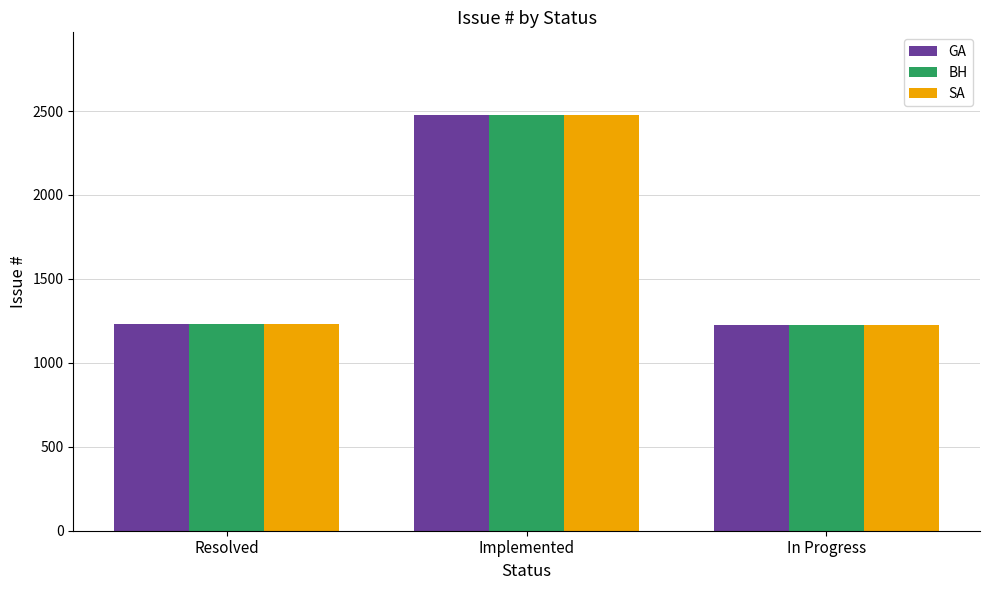

What position from the left is Implemented?

2